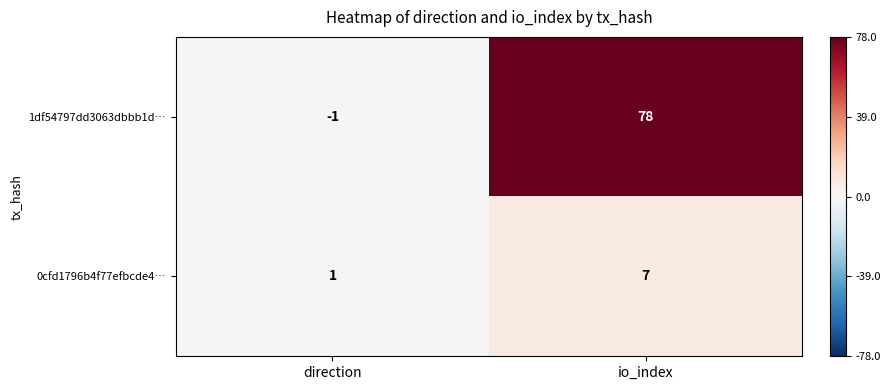

At which category is the sum across all series the highest?

io_index